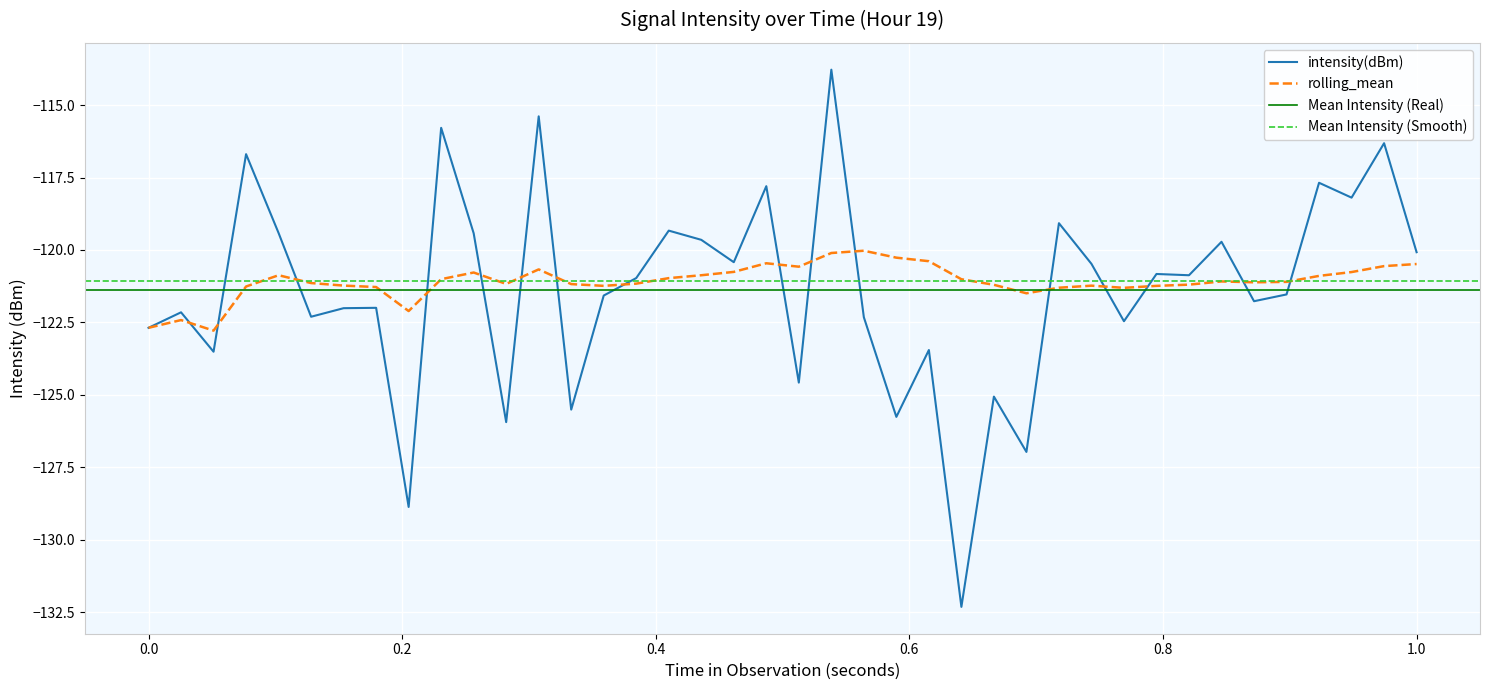

What is the maximum value for intensity(dBm)?

-113.8